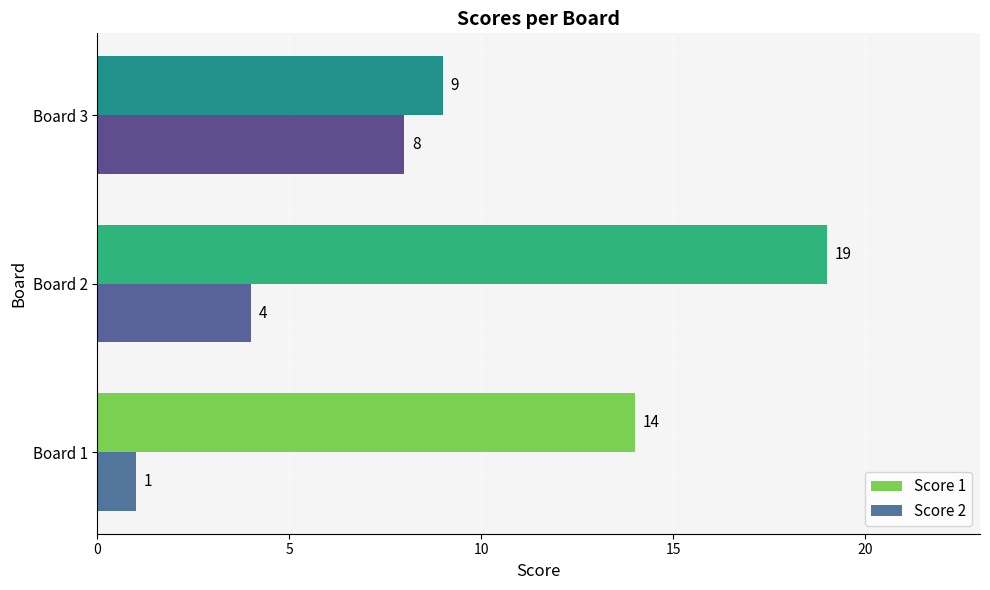

Between Board 1 and Board 2, which series saw the biggest shift?

Score 1